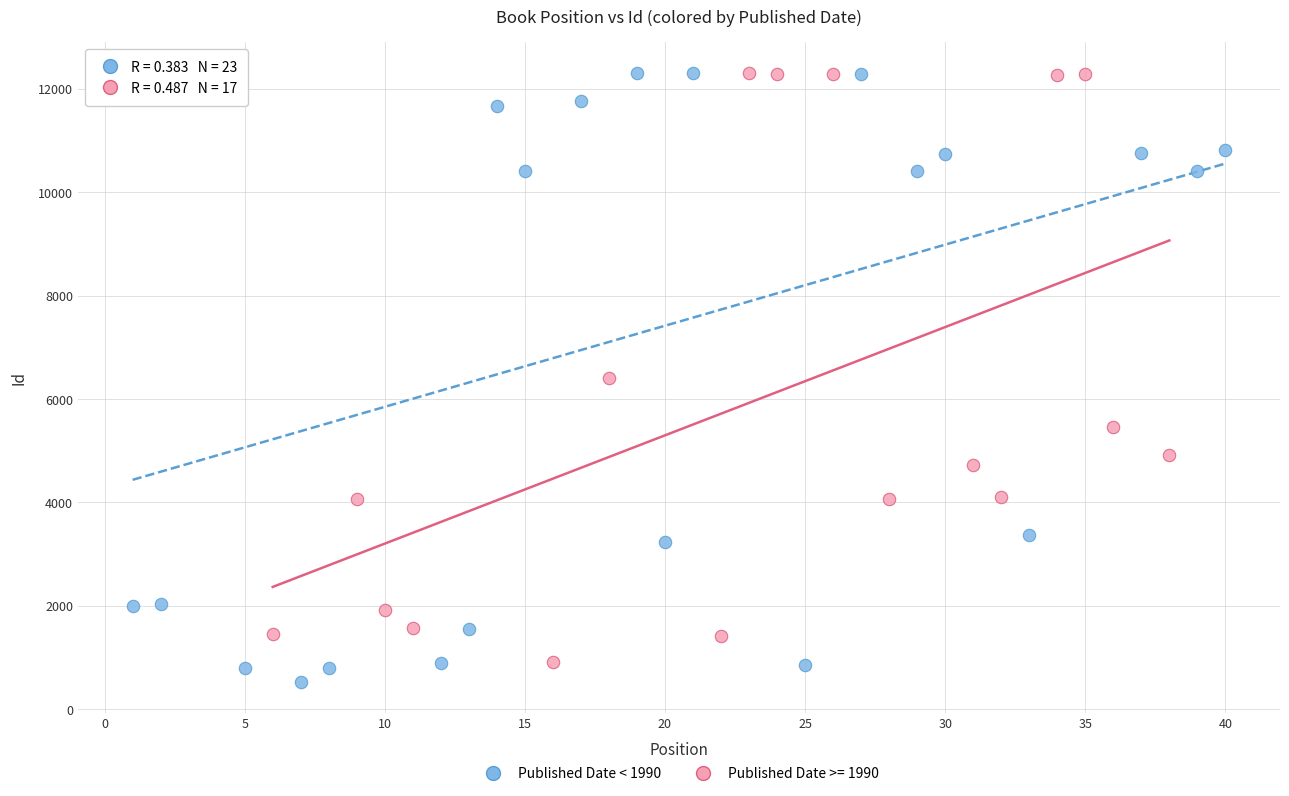

Which series has the largest Y range (max minus min)?

Published Date < 1990